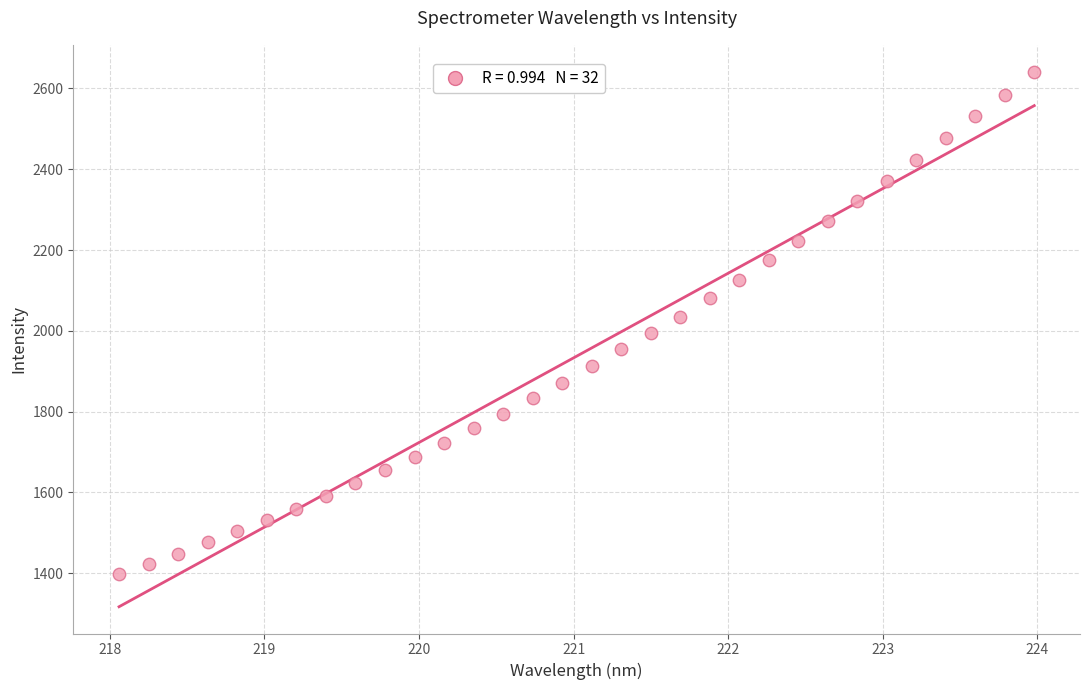

What is the range of X values (max minus min)?

5.9